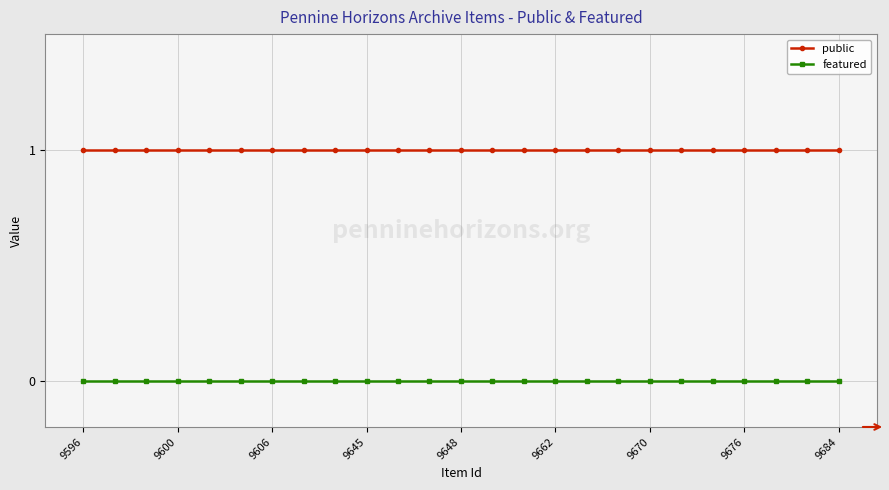

Which series has the largest total across all categories?

public